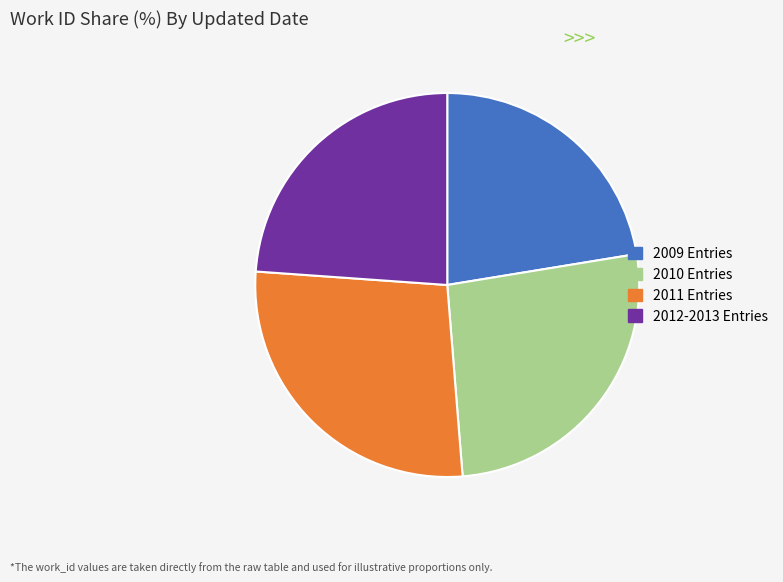

Rank the categories by value from highest to lowest.

2011 Entries, 2010 Entries, 2012-2013 Entries, 2009 Entries